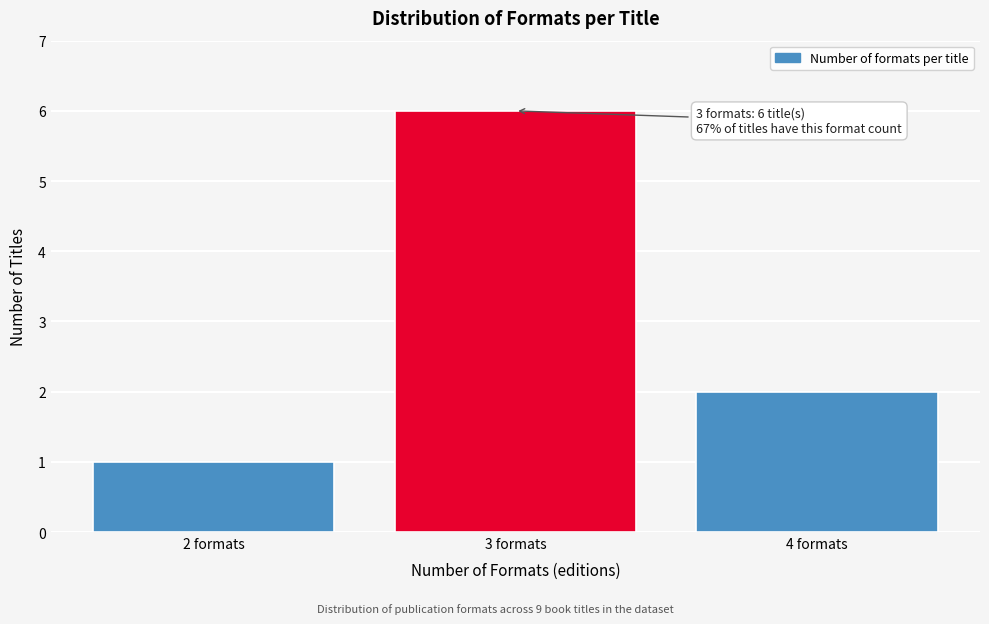

Reading right to left, transcribe all the data shown in this chart.

4 formats=2	3 formats=6	2 formats=1